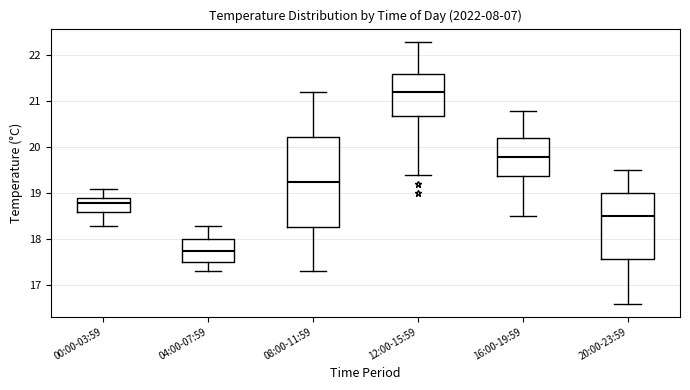

Which box's median line is the highest?

12:00-15:59